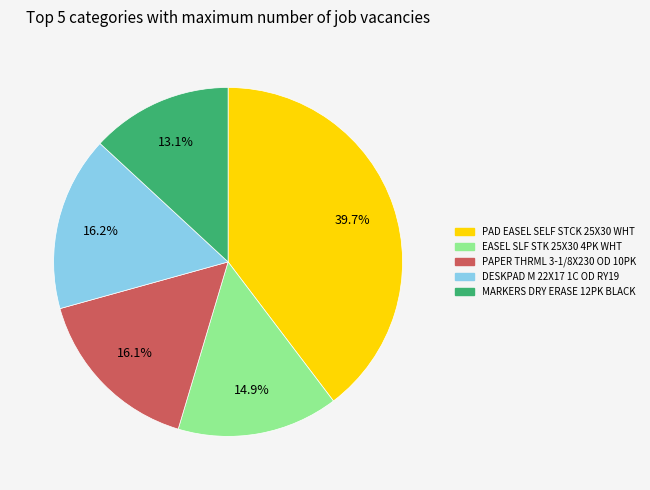

What is the ratio of the value at PAPER THRML 3-1/8X230 OD 10PK to the value at DESKPAD M 22X17 1C OD RY19?

1.0